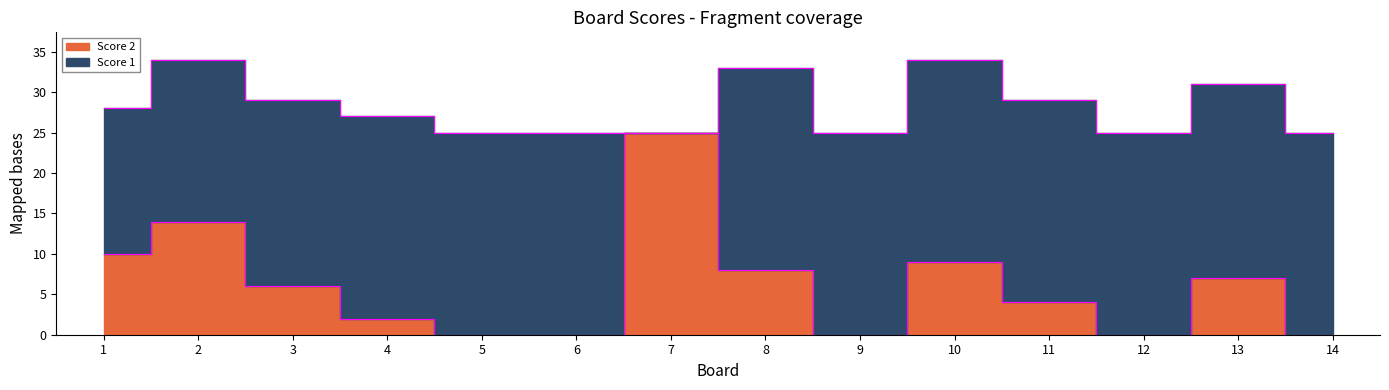

What is the maximum value shown in the chart?

25